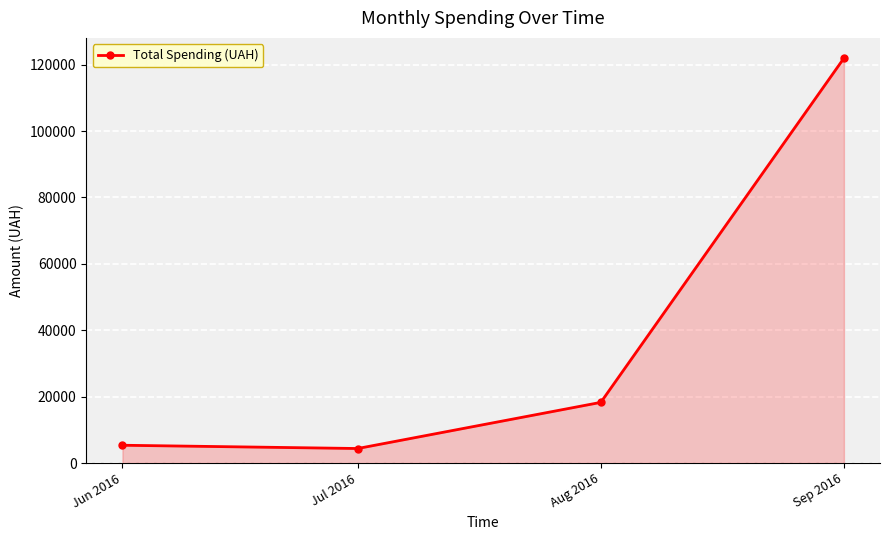

How many values are below 18276?

2